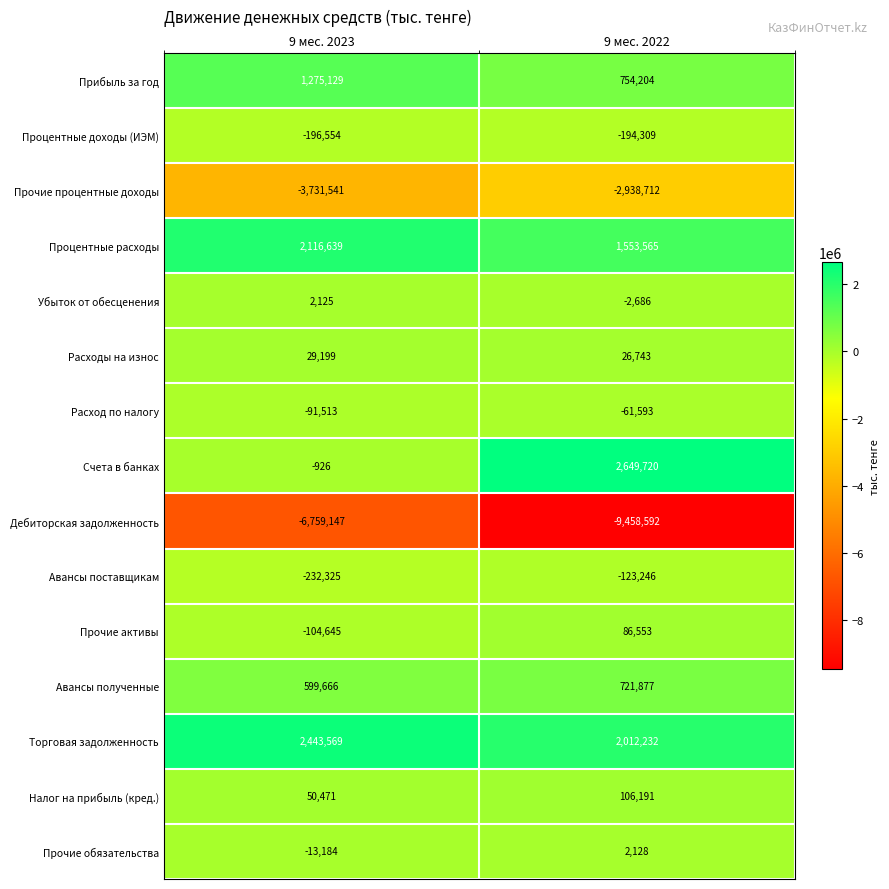

True or false: Процентные расходы has a value of 2116639 at 9 мес. 2023.

True